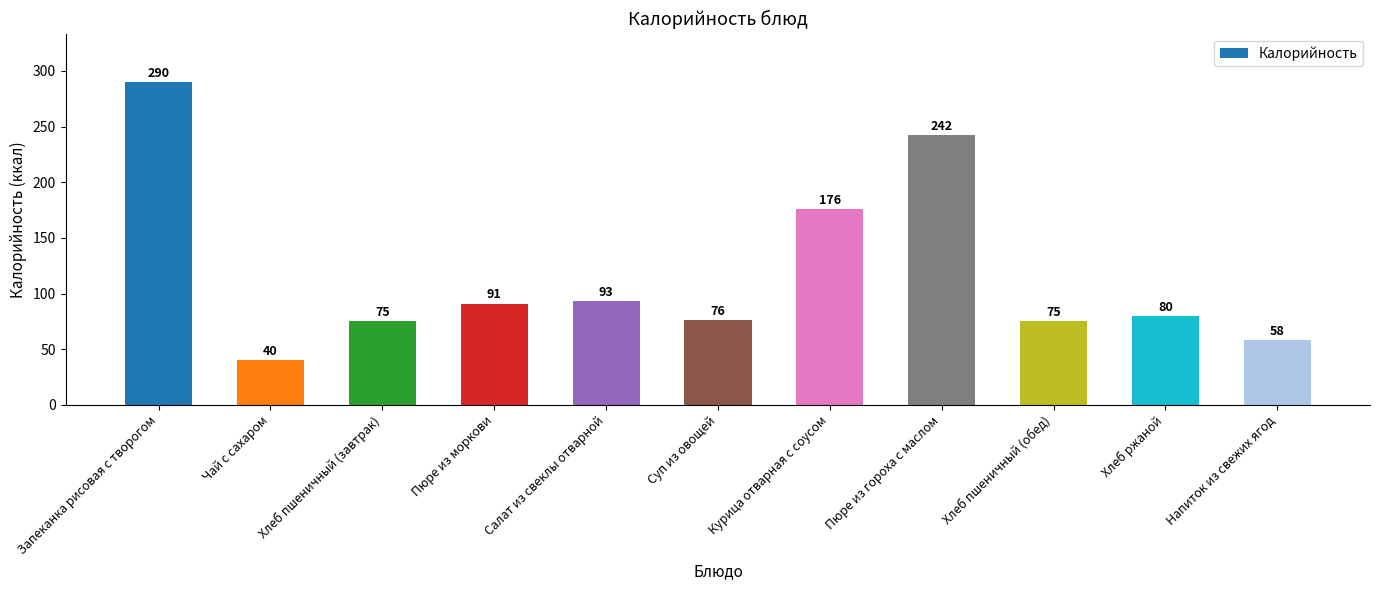

What is the greatest value displayed?

290